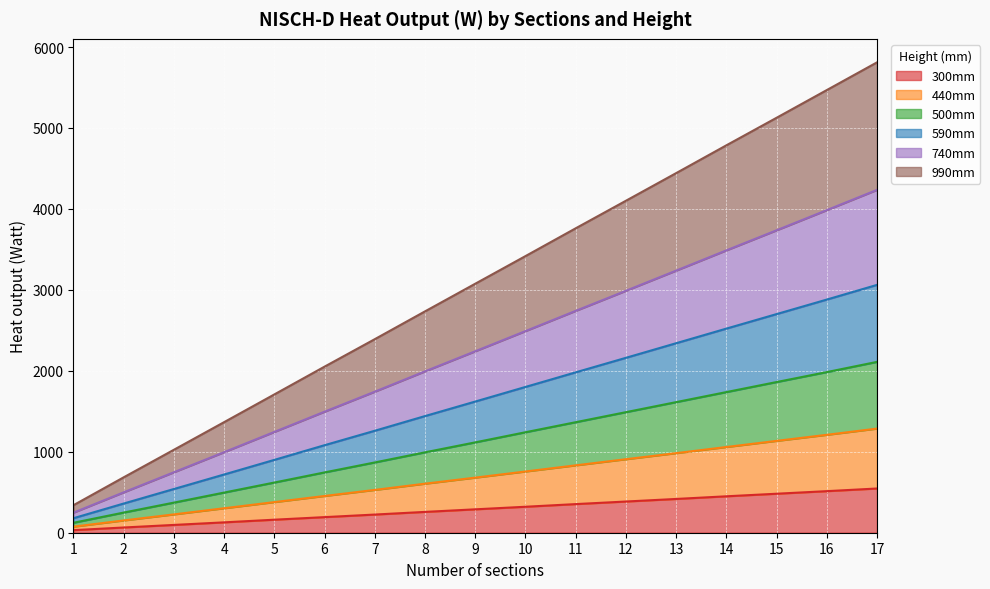

How many data points in 500mm are less than 1116?

8